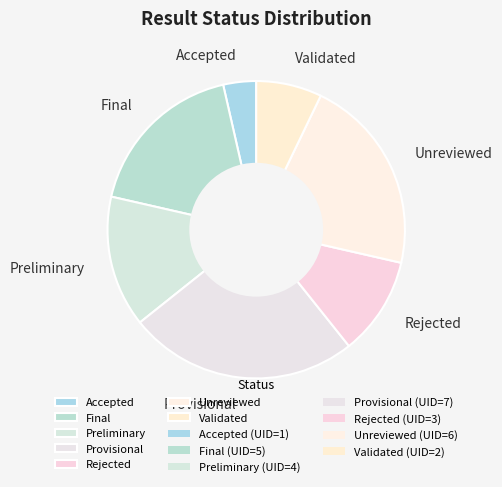

Is it true that Unreviewed is 13% of the pie?

False